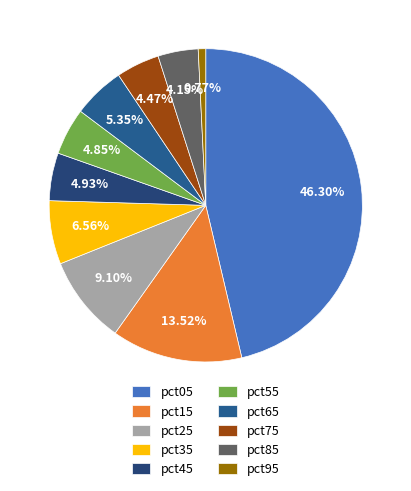

To the nearest percent, what is the average slice percentage?

10%